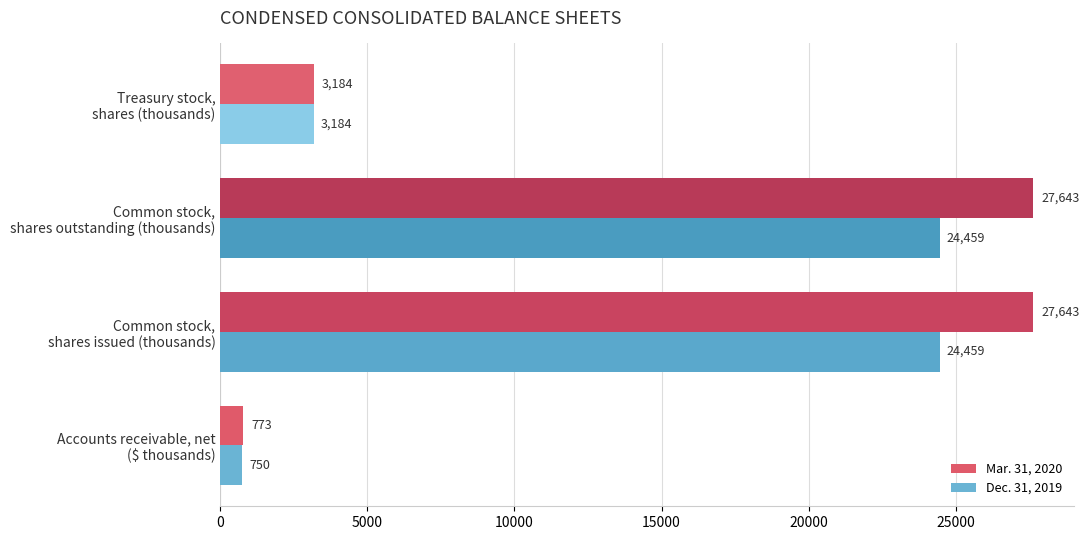

Which series has the largest total across all categories?

Mar. 31, 2020